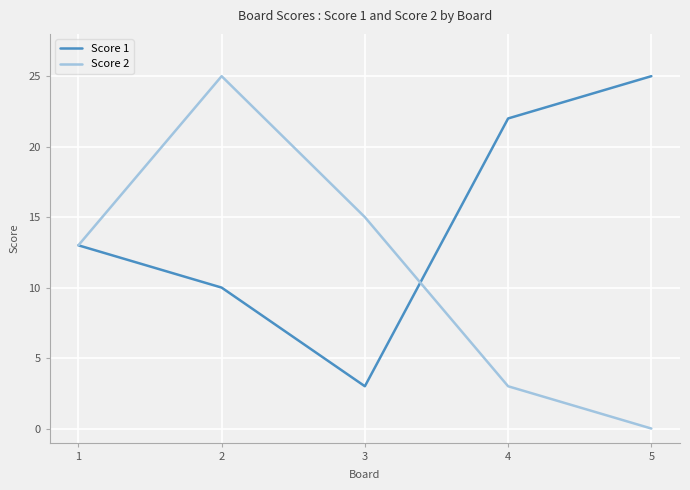

At how many categories does at least one series exceed 8?

5